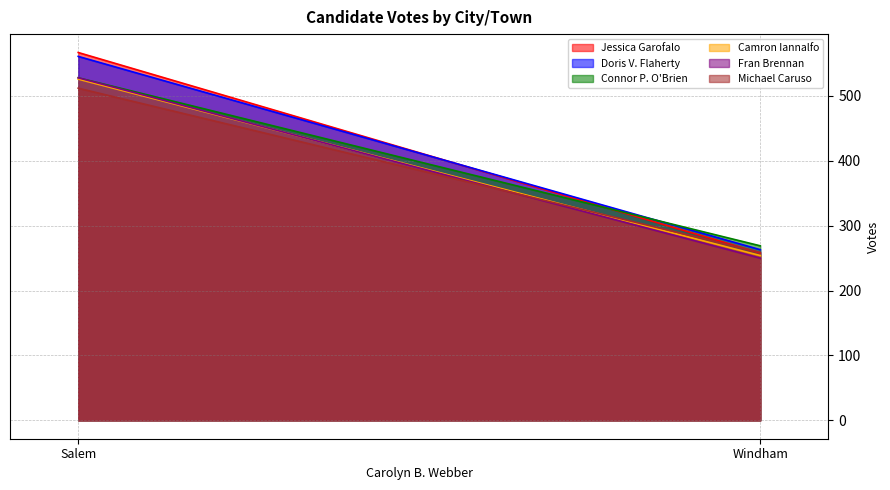

Reading left to right, extract all data points from this chart.

Jessica Garofalo: Salem=567	Windham=258
Doris V. Flaherty: Salem=561	Windham=263
Connor P. O'Brien: Salem=528	Windham=269
Camron Iannalfo: Salem=526	Windham=254
Fran Brennan: Salem=528	Windham=250
Michael Caruso: Salem=512	Windham=259